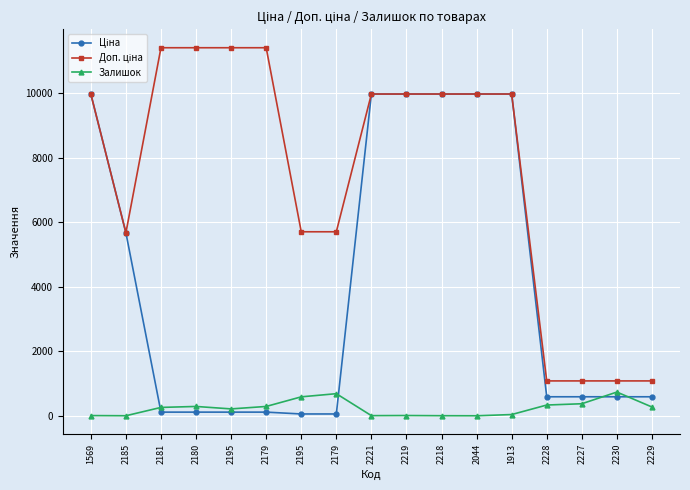

Which series changed the most between 2180 and 2230?

Доп. ціна